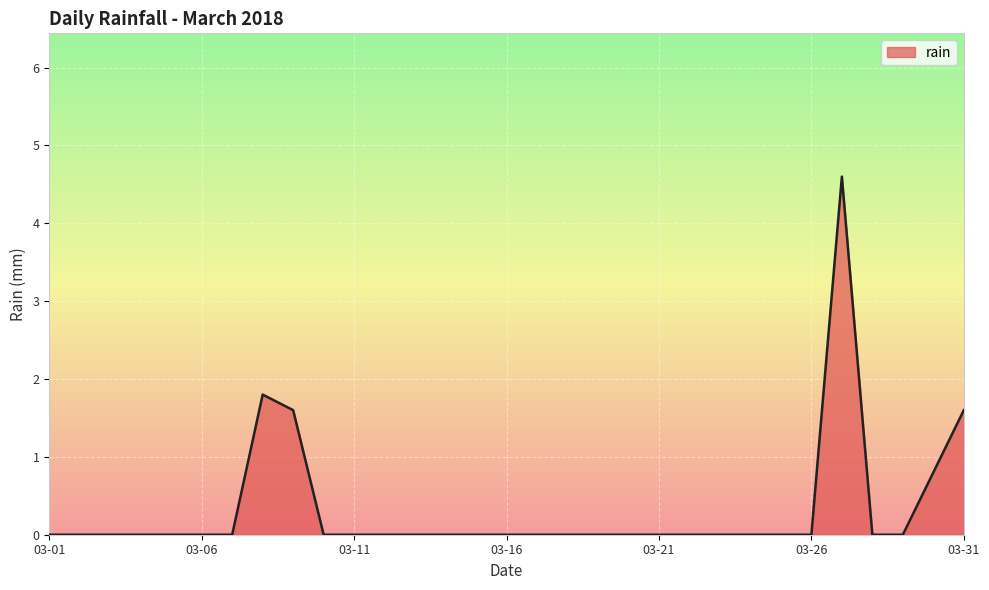

What is the difference between the maximum and minimum values?

4.6